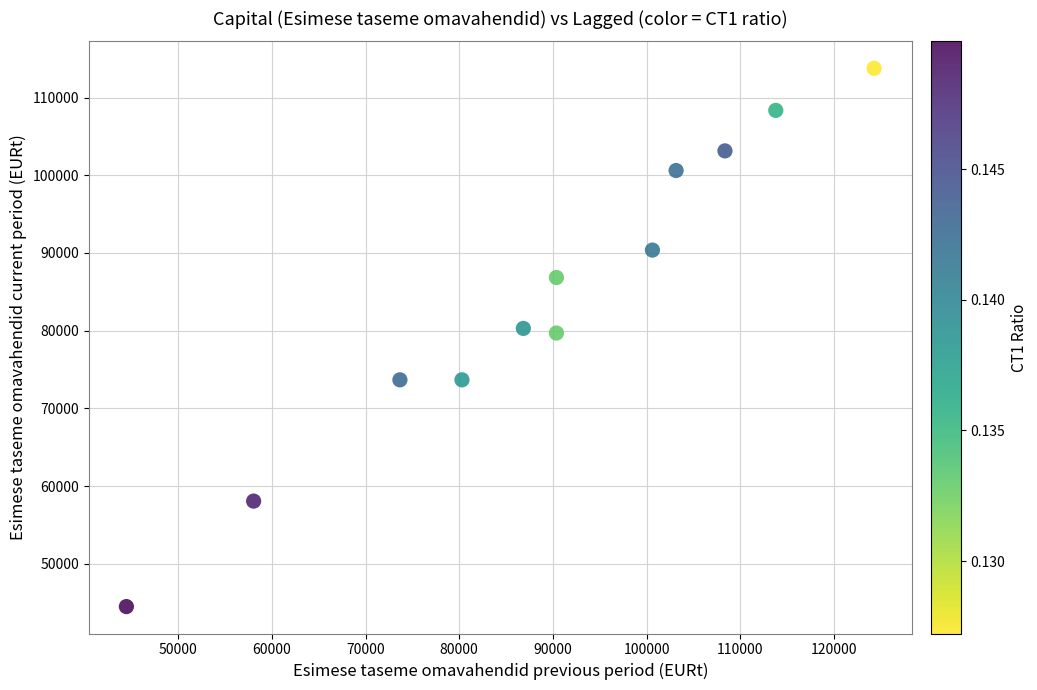

What is the average X value?

89522.2